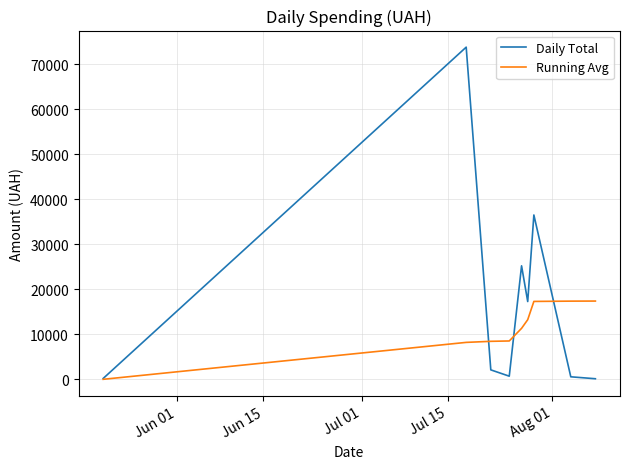

Which series has the largest total across all categories?

Daily Total